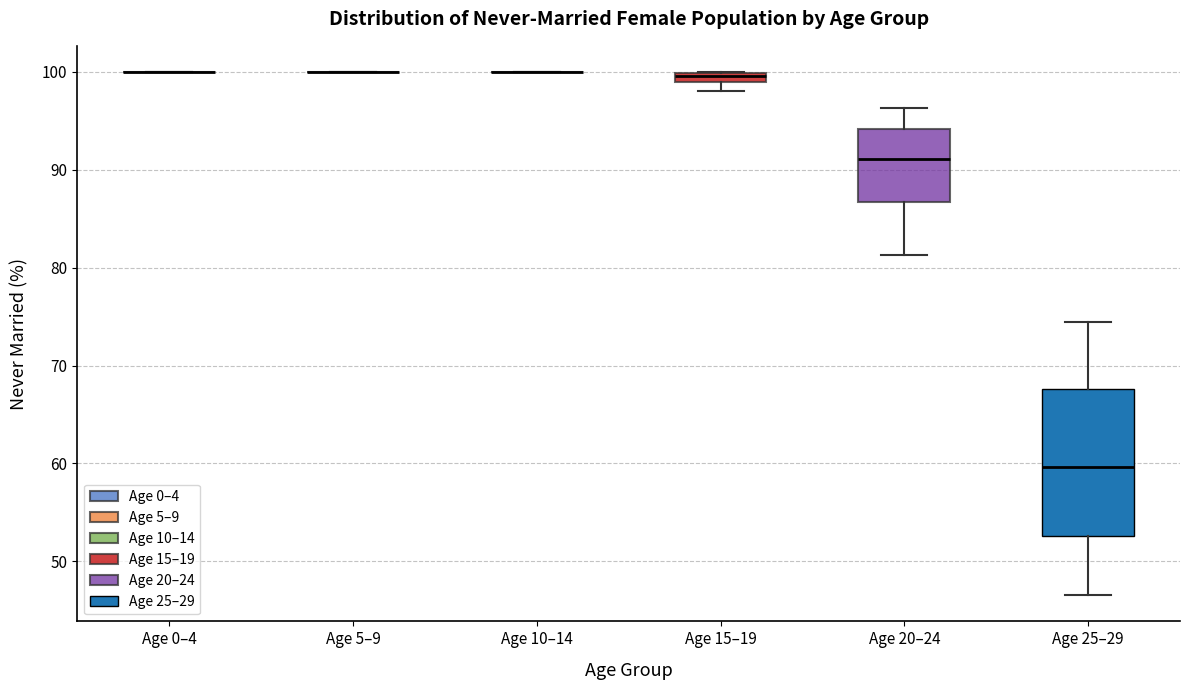

Which box is the tallest, from its lower edge to its upper edge?

Age 25–29